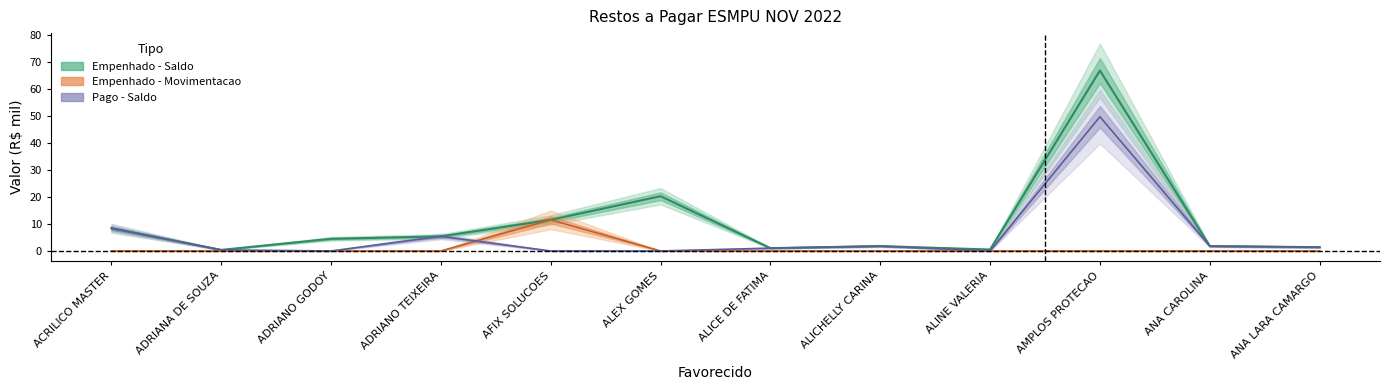

Does the chart display data point markers on the line(s)?

No